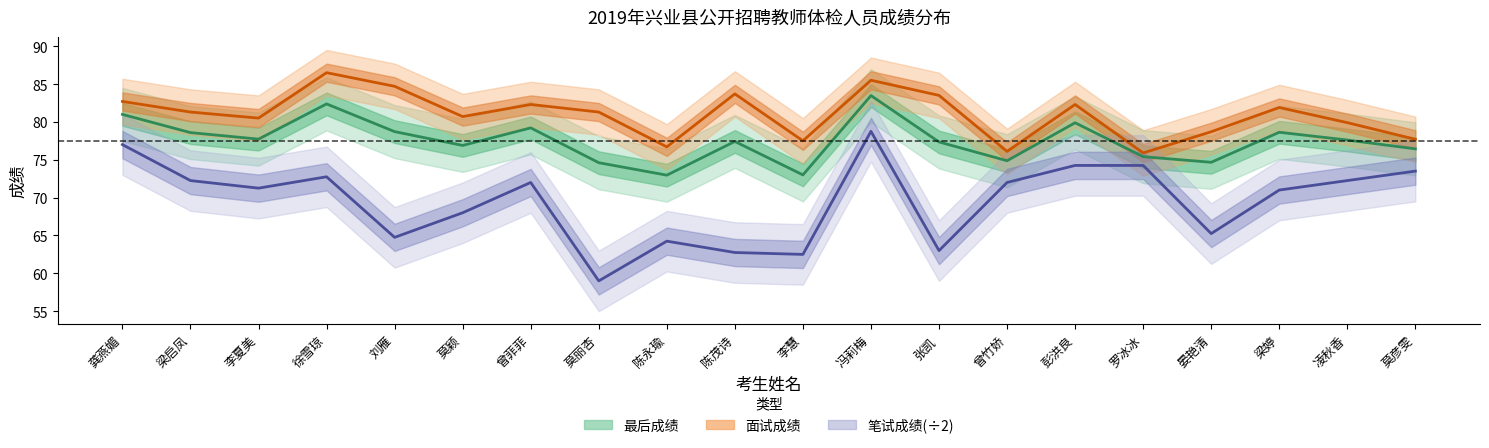

What is the average value of the 面试成绩 series?

81.0